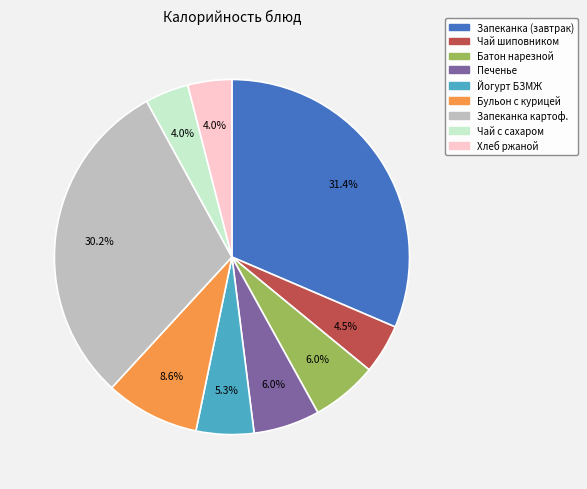

Does any single category account for the majority?

No